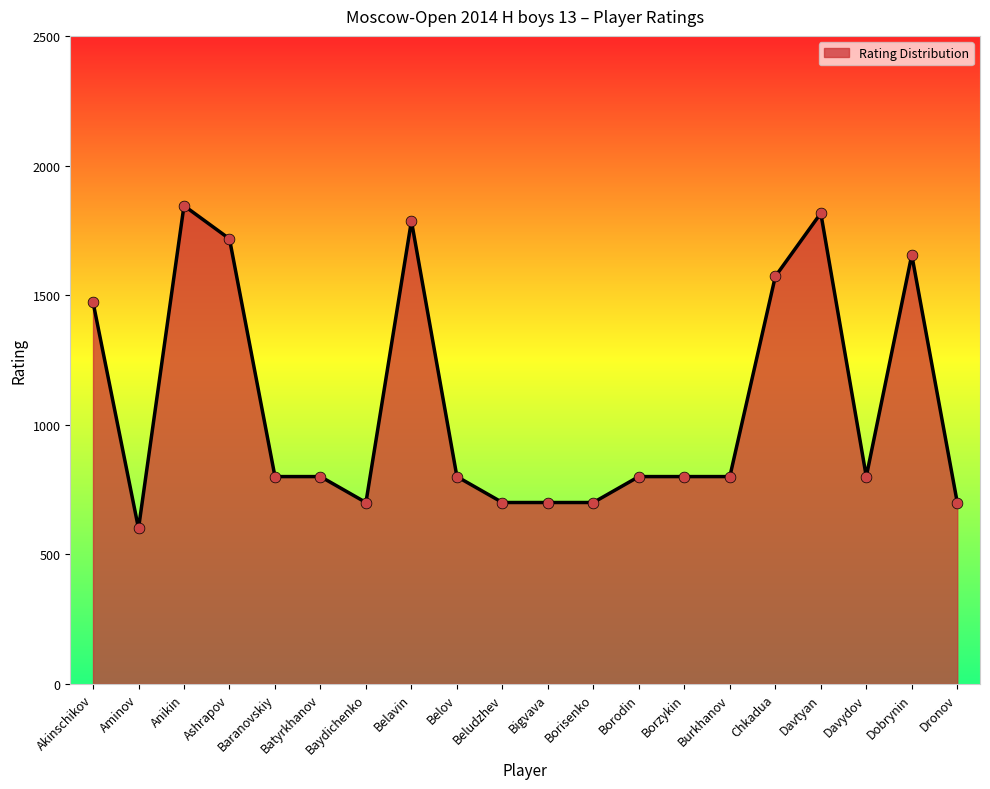

Between Beludzhev and Anikin, which is larger?

Anikin